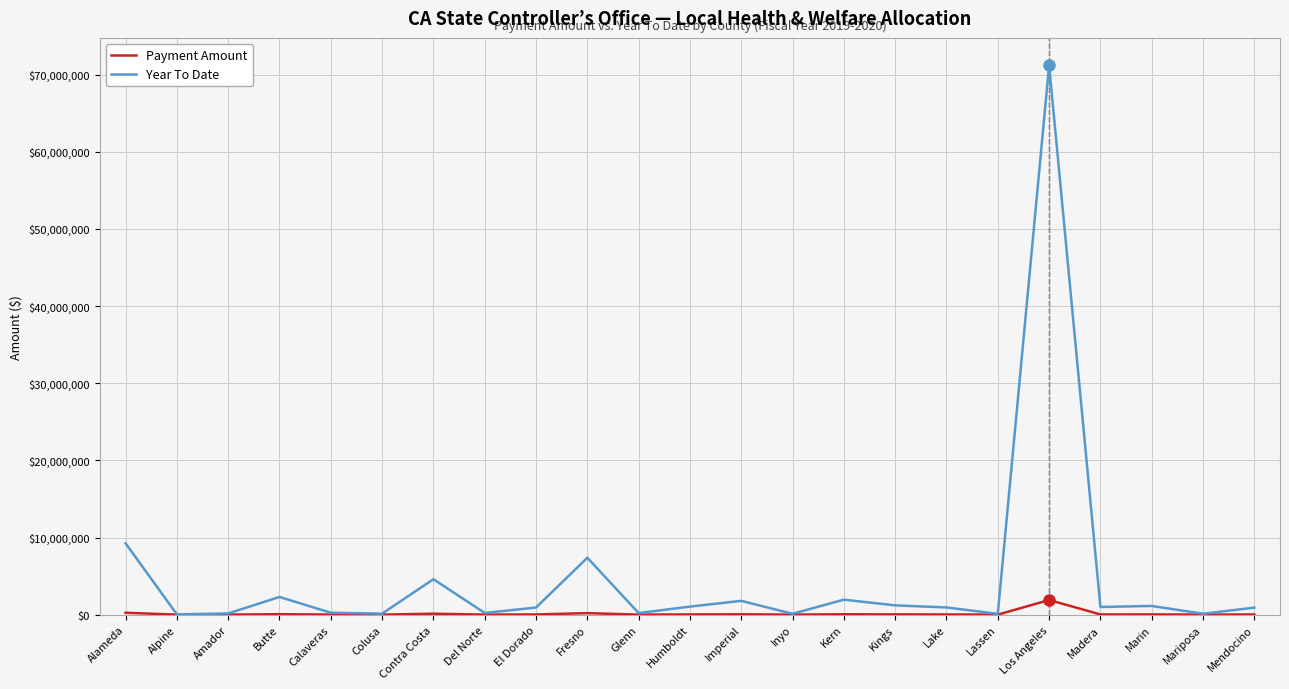

What is the sum of the Payment Amount values at Fresno and Los Angeles?

2093373.0